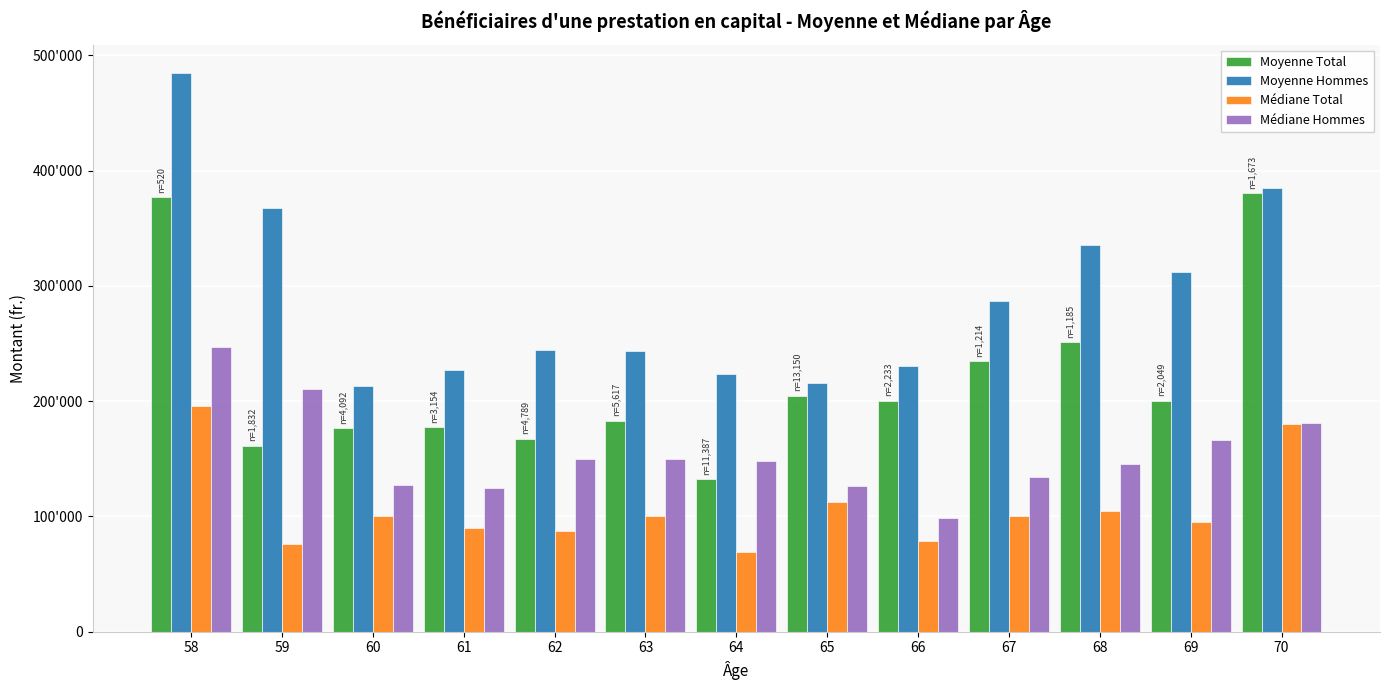

What are all the series names shown in the legend?

Moyenne Total, Moyenne Hommes, Médiane Total, Médiane Hommes